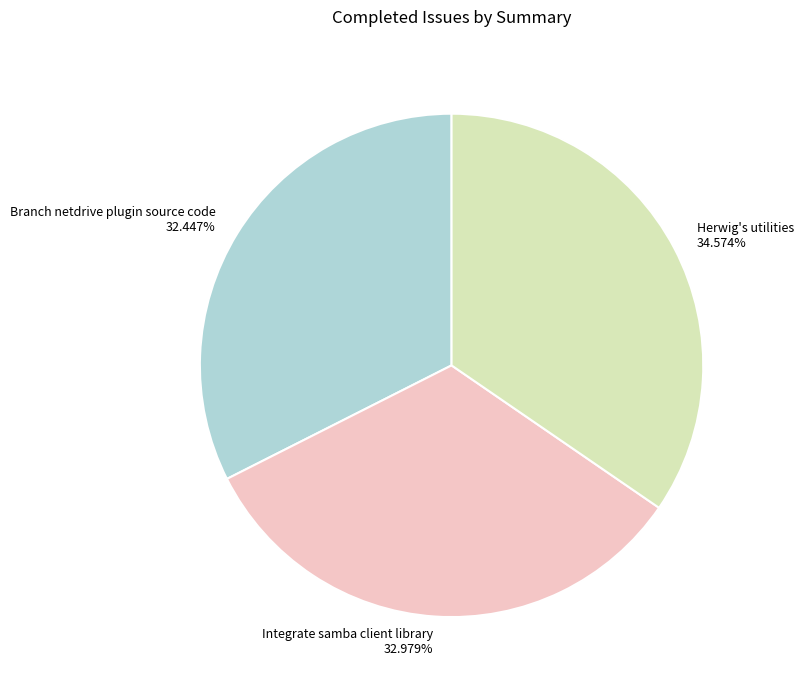

Is it true that Integrate samba client library is 41% of the pie?

False